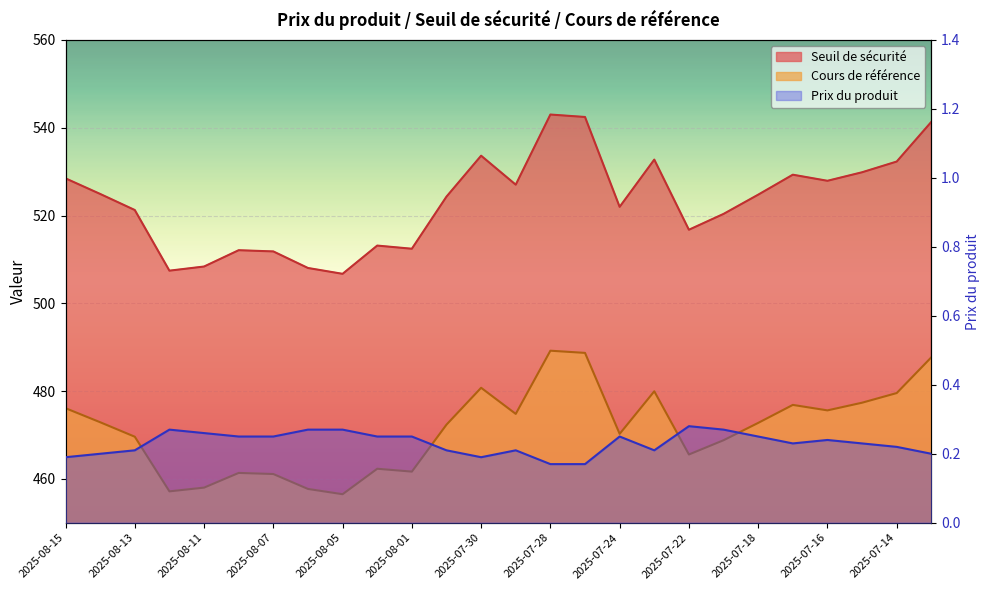

True or false: Seuil de sécurité and Cours de référence cross at least once.

False